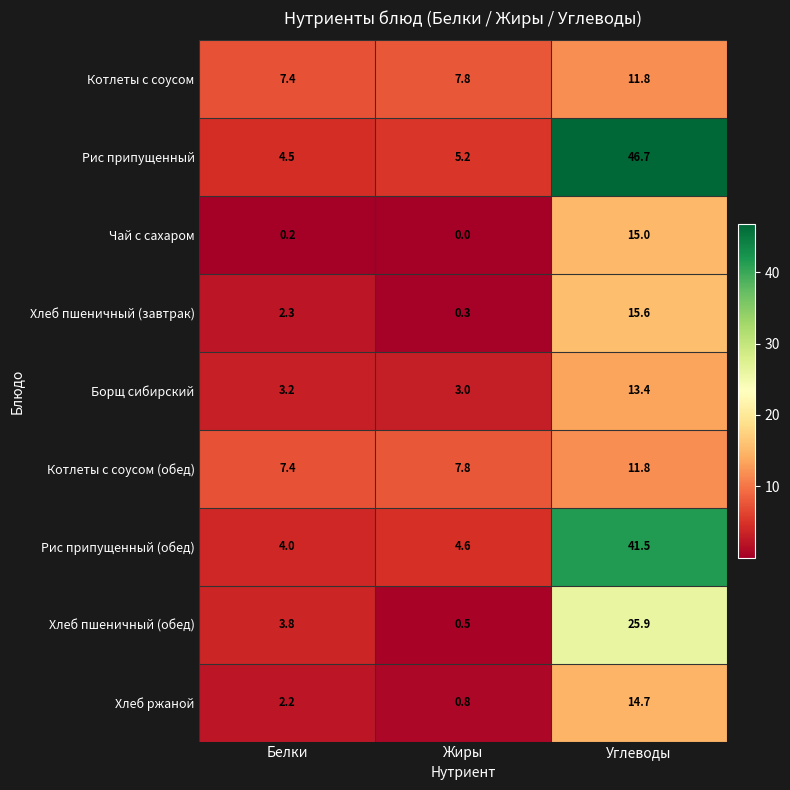

What is the sum of the Хлеб пшеничный (обед) values at Белки and Жиры?

4.3